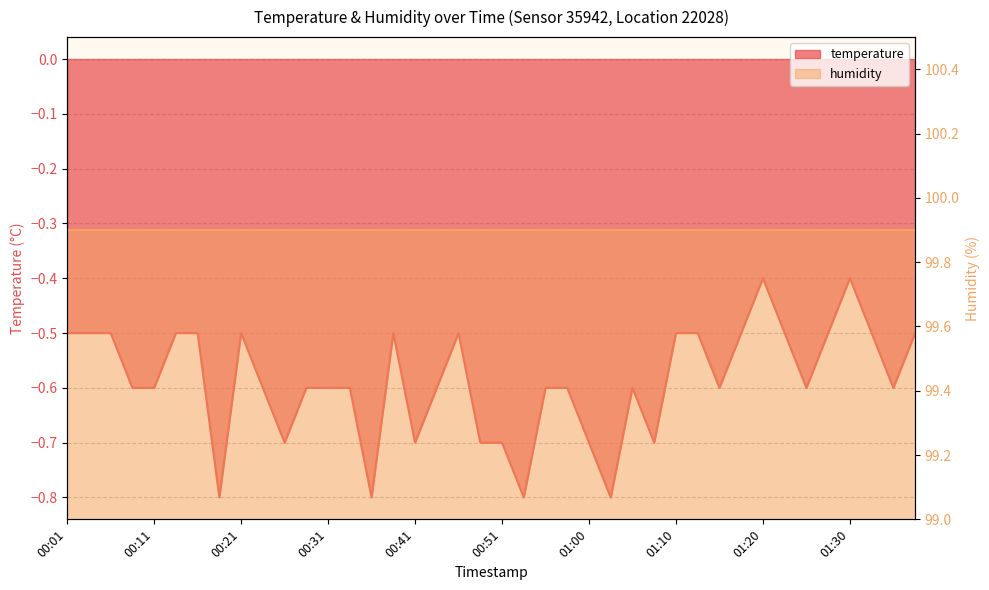

Rank the categories by value from highest to lowest.

01:20, 01:30, 00:01, 00:03, 00:06, 00:13, 00:16, 00:21, 00:38, 00:46, 01:10, 01:12, 01:17, 01:22, 01:27, 01:32, 01:37, 00:08, 00:11, 00:23, 00:28, 00:31, 00:33, 00:43, 00:55, 00:58, 01:05, 01:15, 01:25, 01:34, 00:26, 00:41, 00:48, 00:51, 01:00, 01:08, 00:18, 00:36, 00:53, 01:03